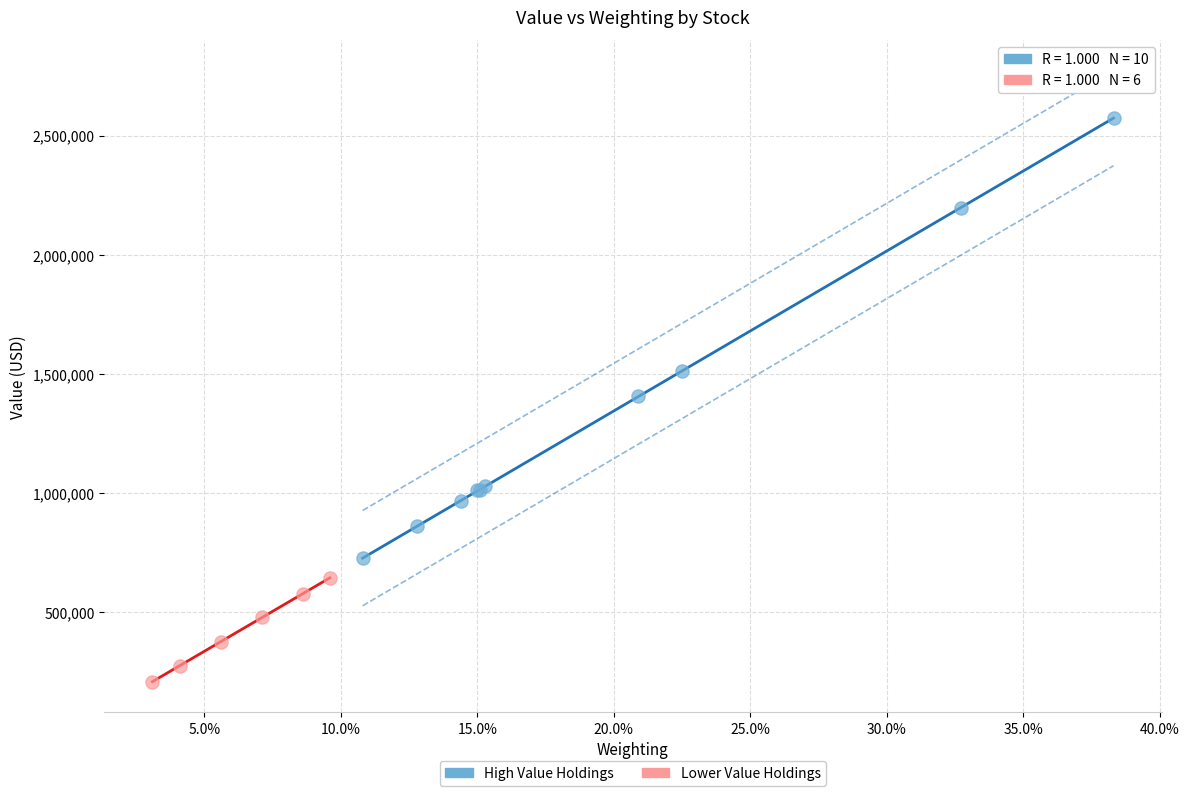

Which series contains the lowest Y value?

Lower Value Holdings